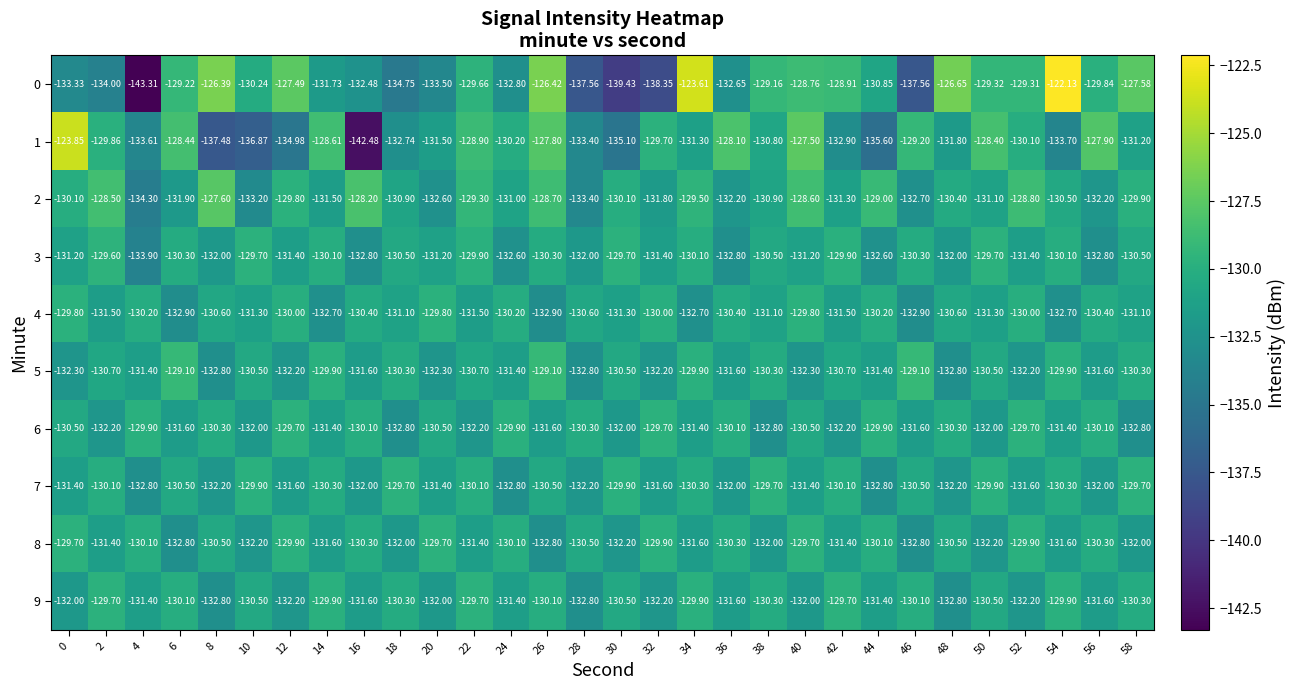

Count the number of categories in the chart.

30